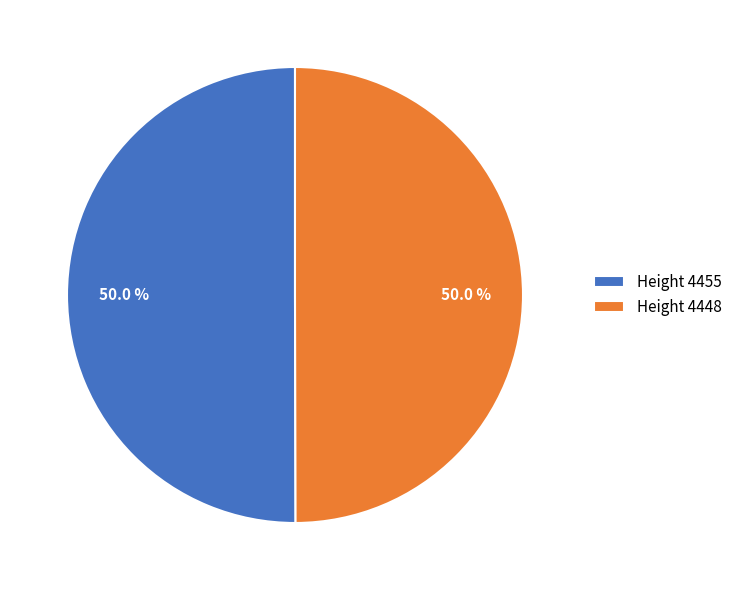

What portion of the pie excludes Height 4448?

50.0%